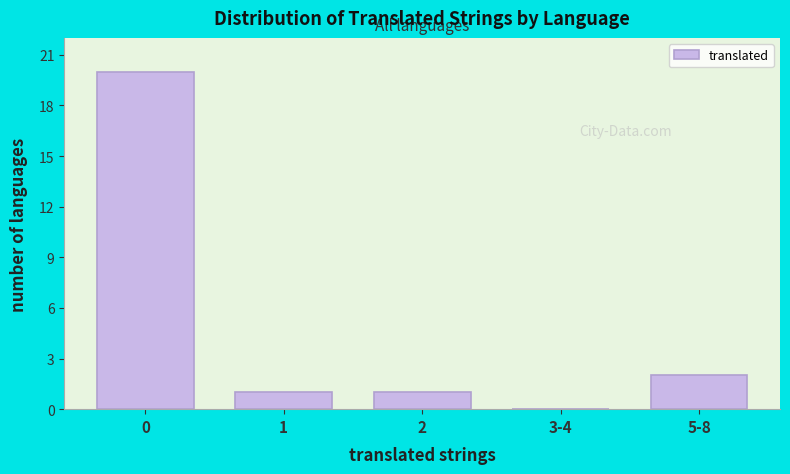

Reading left to right, list all the values displayed in this chart.

0=20	1=1	2=1	3-4=0	5-8=2